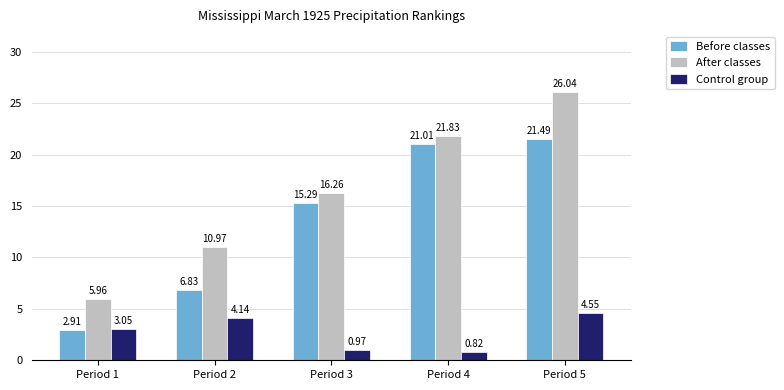

Which series has the largest total across all categories?

After classes